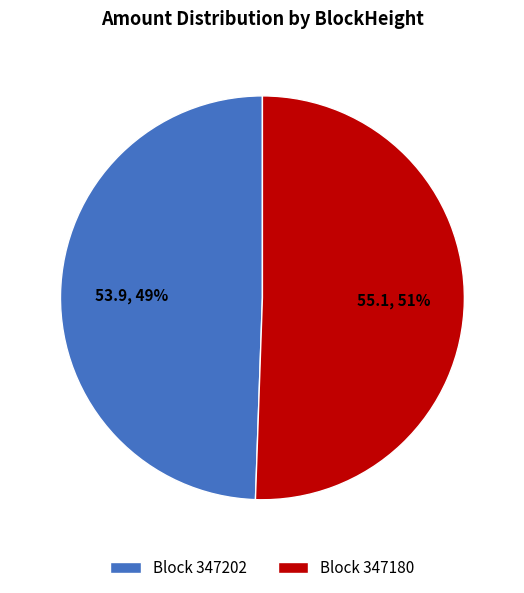

Is Block 347202 the majority of the pie?

No